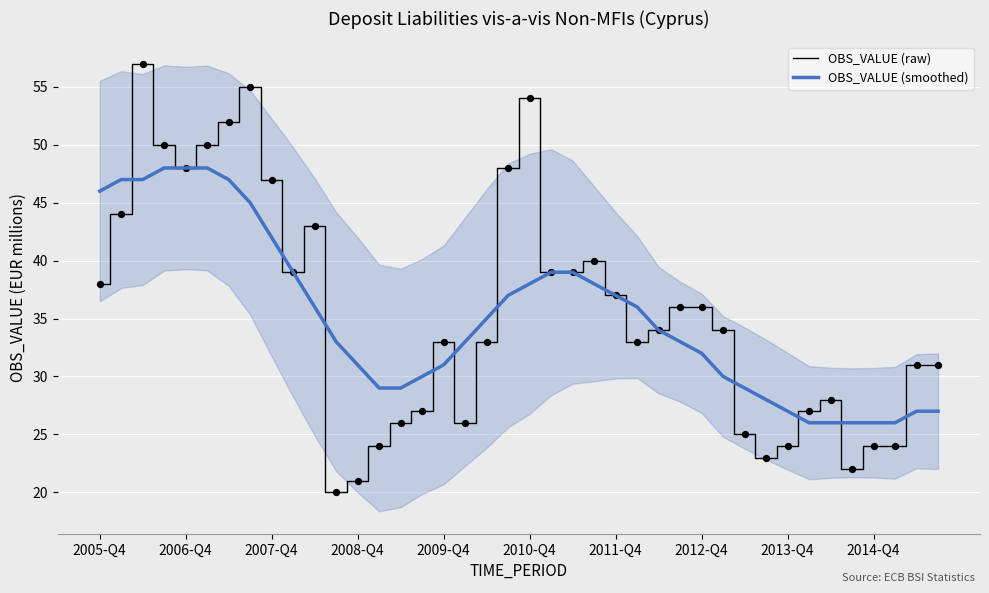

The value of OBS_VALUE (smoothed) at 2013-Q4 is 27. True or false?

True